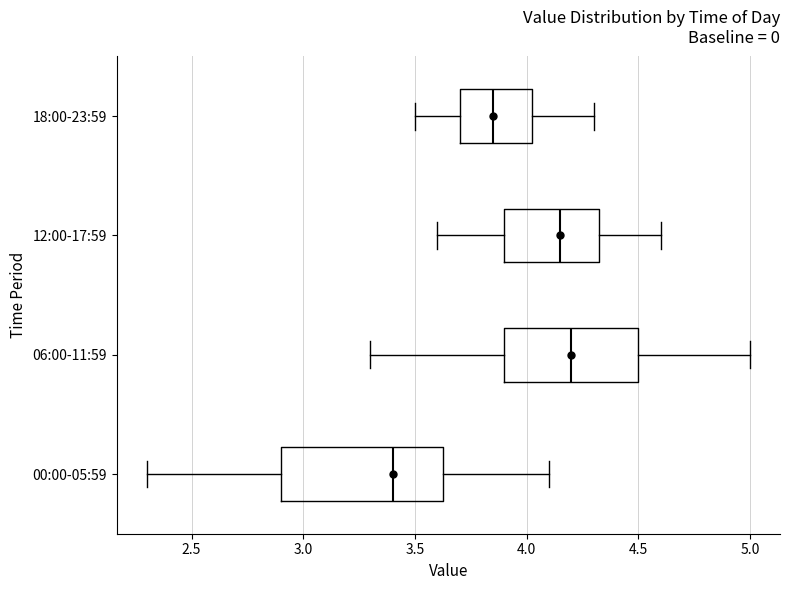

Reading bottom to top, read every box against the x-axis: the position of its median line, the range the box covers, and the ends of its whiskers. The values are not printed on the chart, so give them approximately, as read against the axis.

00:00-05:59: median 3.40, box 2.90 to 3.65, whiskers 2.30 to 4.10
06:00-11:59: median 4.20, box 3.90 to 4.50, whiskers 3.30 to 5.00
12:00-17:59: median 4.15, box 3.90 to 4.35, whiskers 3.60 to 4.60
18:00-23:59: median 3.85, box 3.70 to 4.05, whiskers 3.50 to 4.30